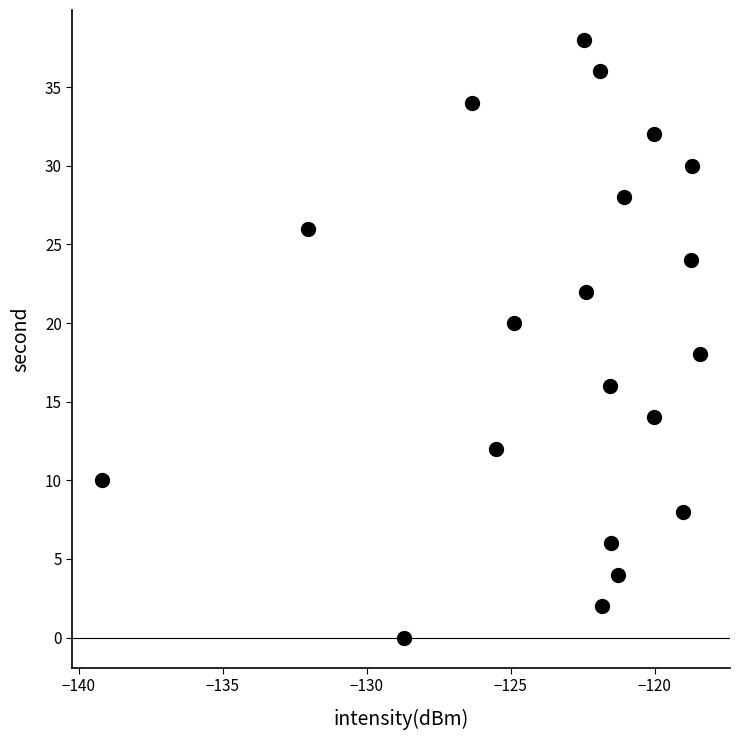

What is the range of Y values (max minus min)?

38